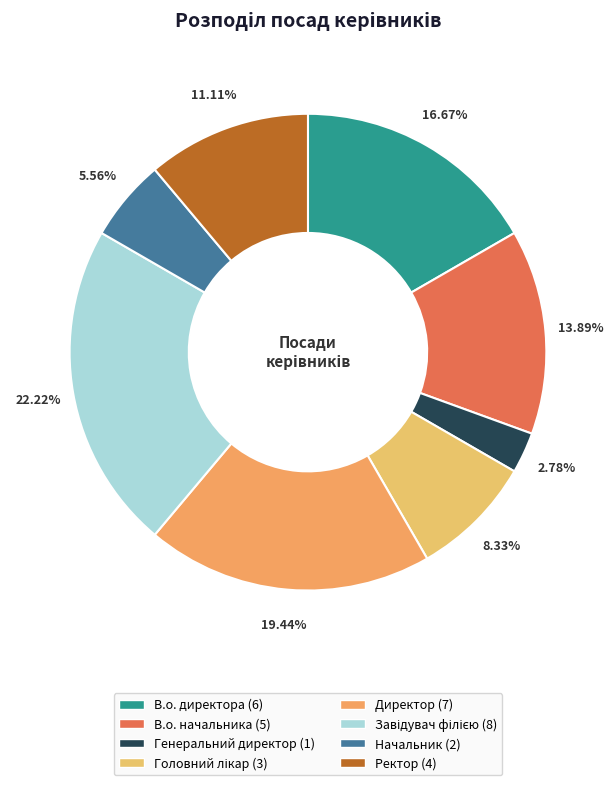

True or false: В.о. директора accounts for 3% of the total.

False